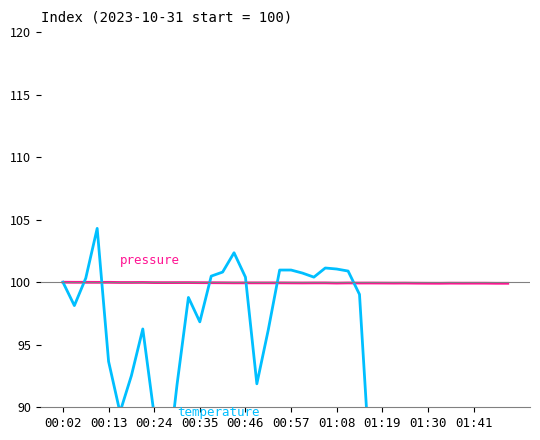

List the series in order of their peak value, lowest first.

pressure, temperature